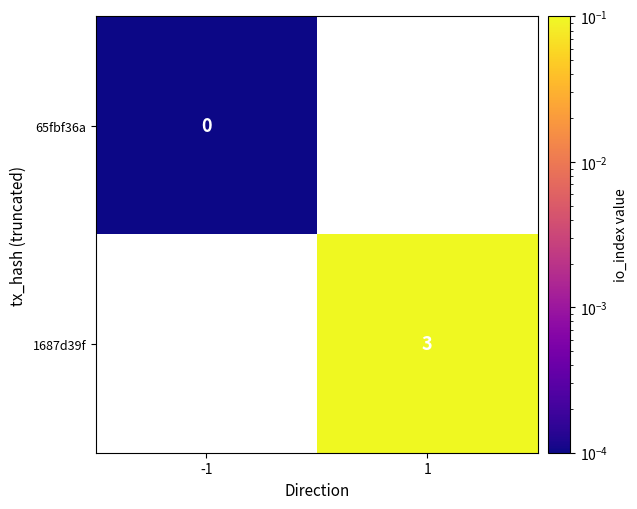

Is the value of 1687d39f at 1 greater than the value of 65fbf36a at -1?

Yes